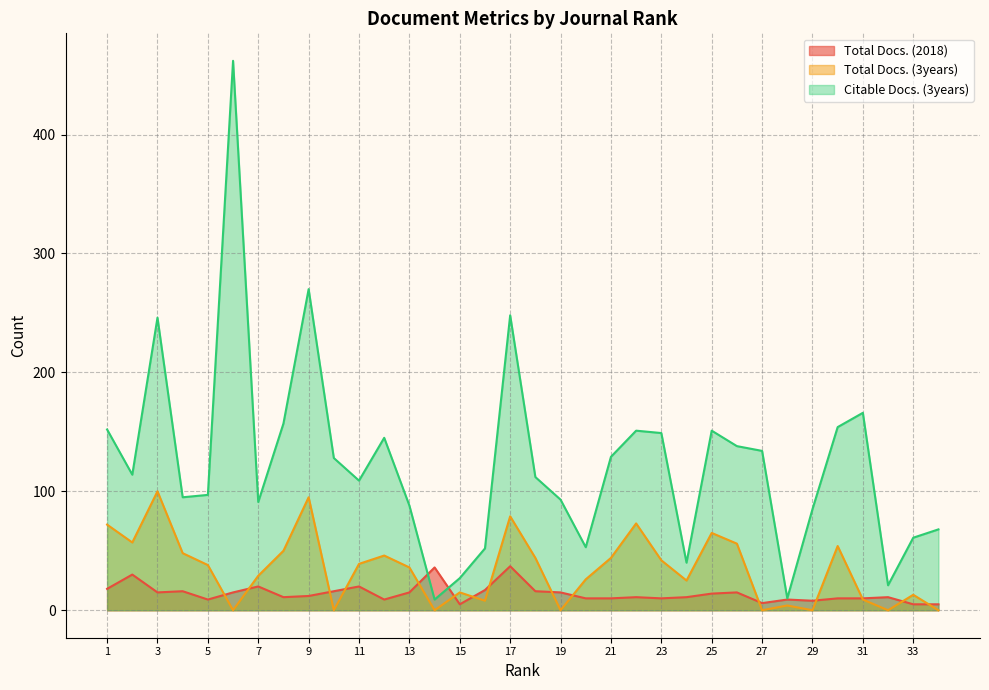

At how many categories does at least one series exceed 92?

22